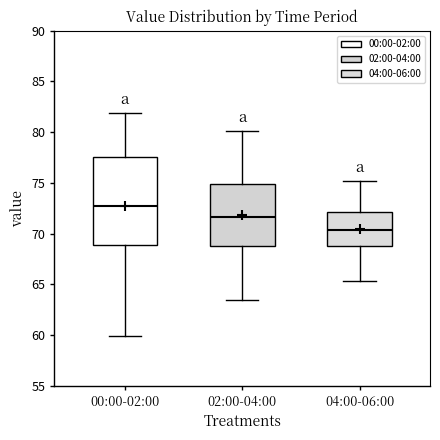

Which box has the lowest median line?

04:00-06:00